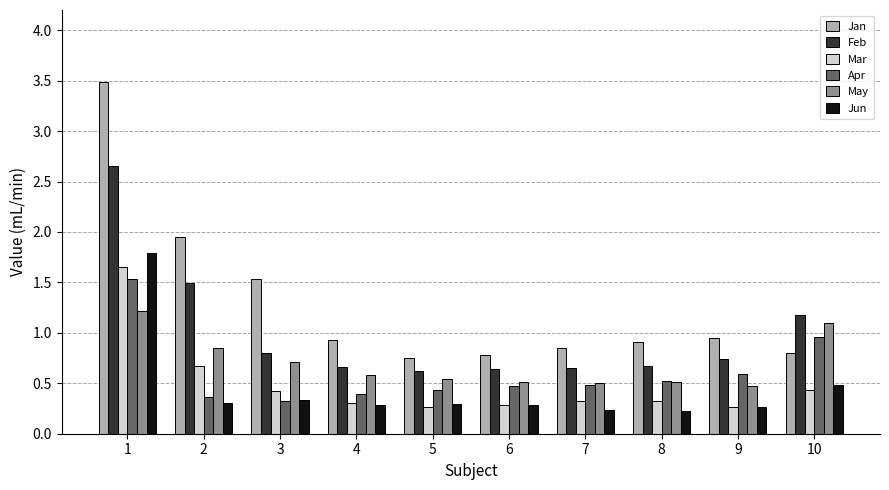

How many groups of bars are there?

10